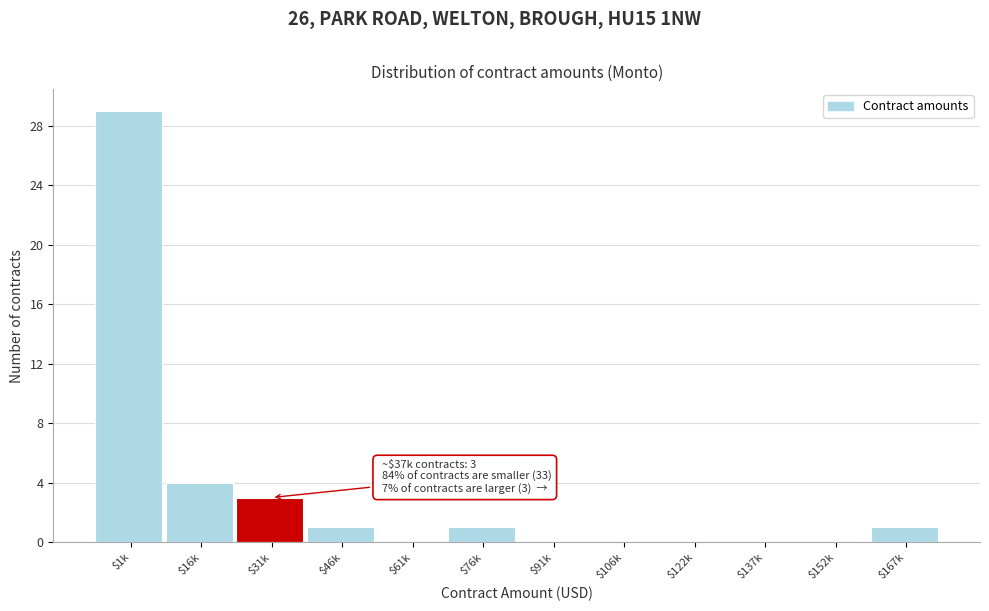

At which label is the value closest to 14?

$16k